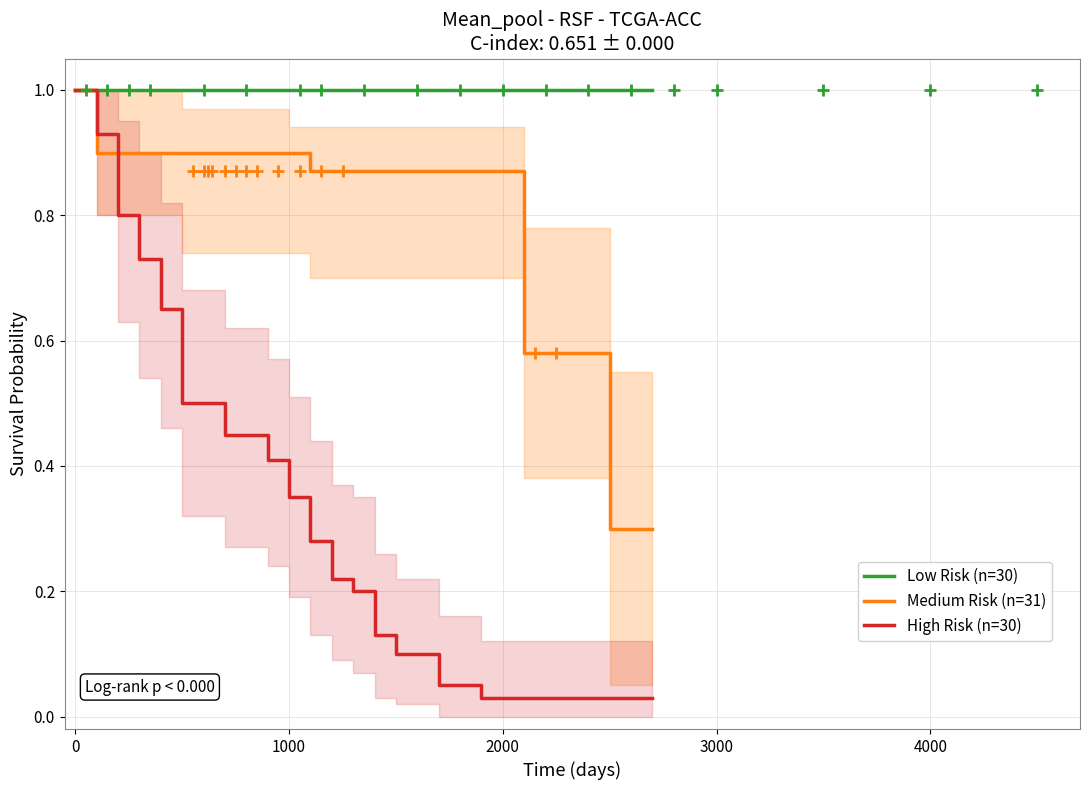

Which series has the largest total across all categories?

Low Risk (n=30)